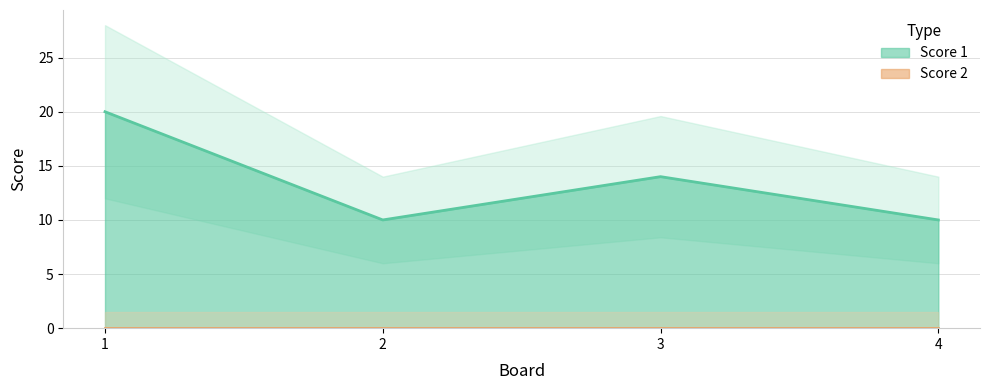

Reading left to right, transcribe all the data shown in this chart.

1=20	2=10	3=14	4=10